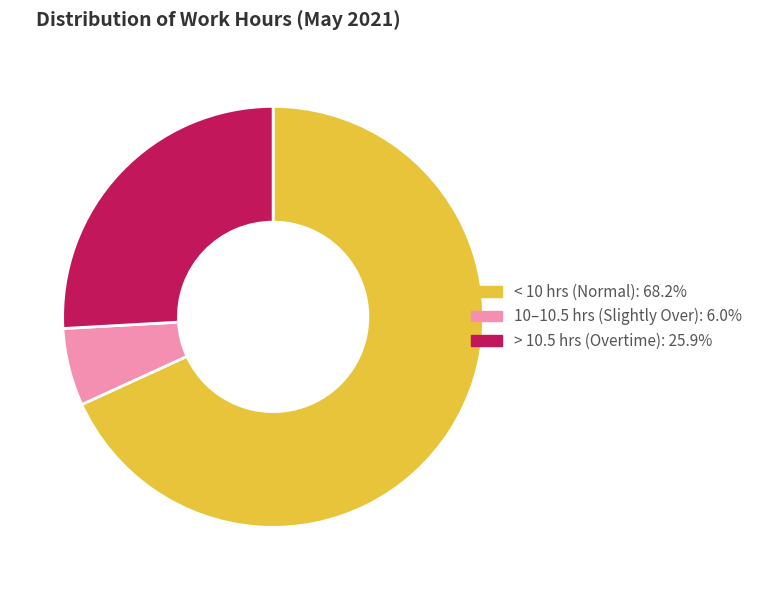

How many slices are in this pie chart?

3